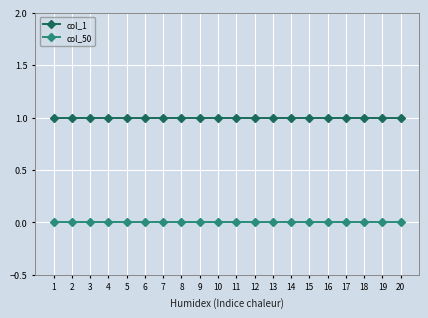

Is the value of col_1 at 12 greater than the value of col_50 at 7?

Yes